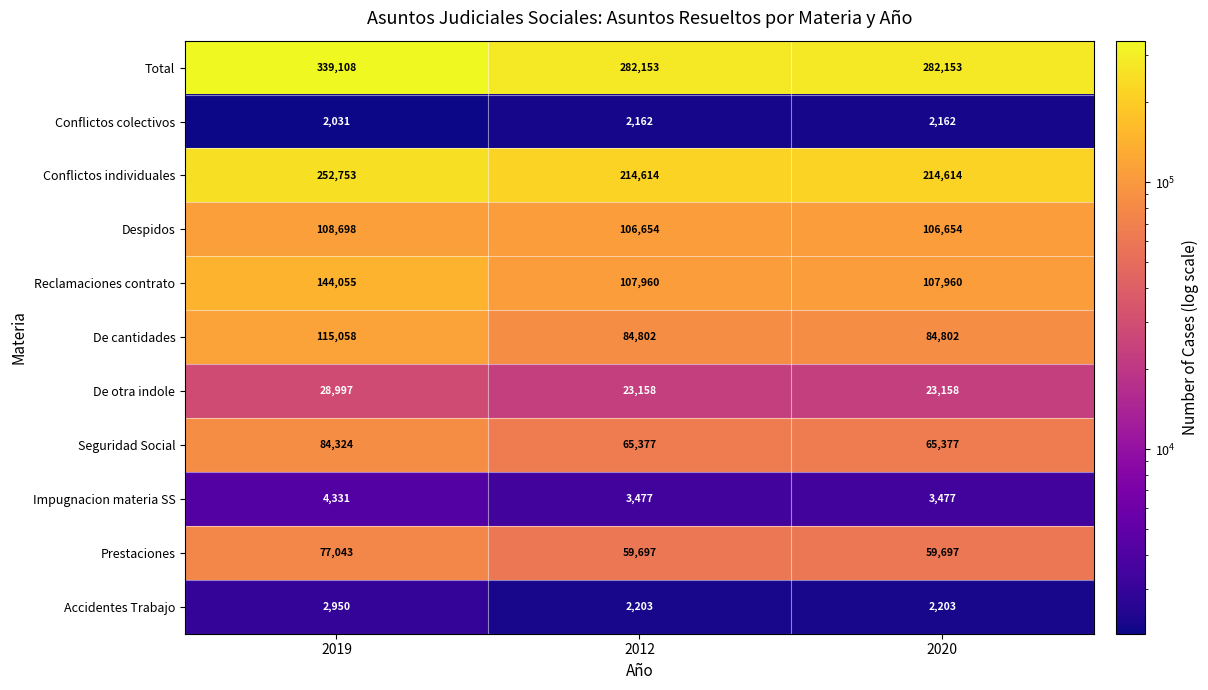

The value of Reclamaciones contrato at 2020 is 107960. True or false?

True